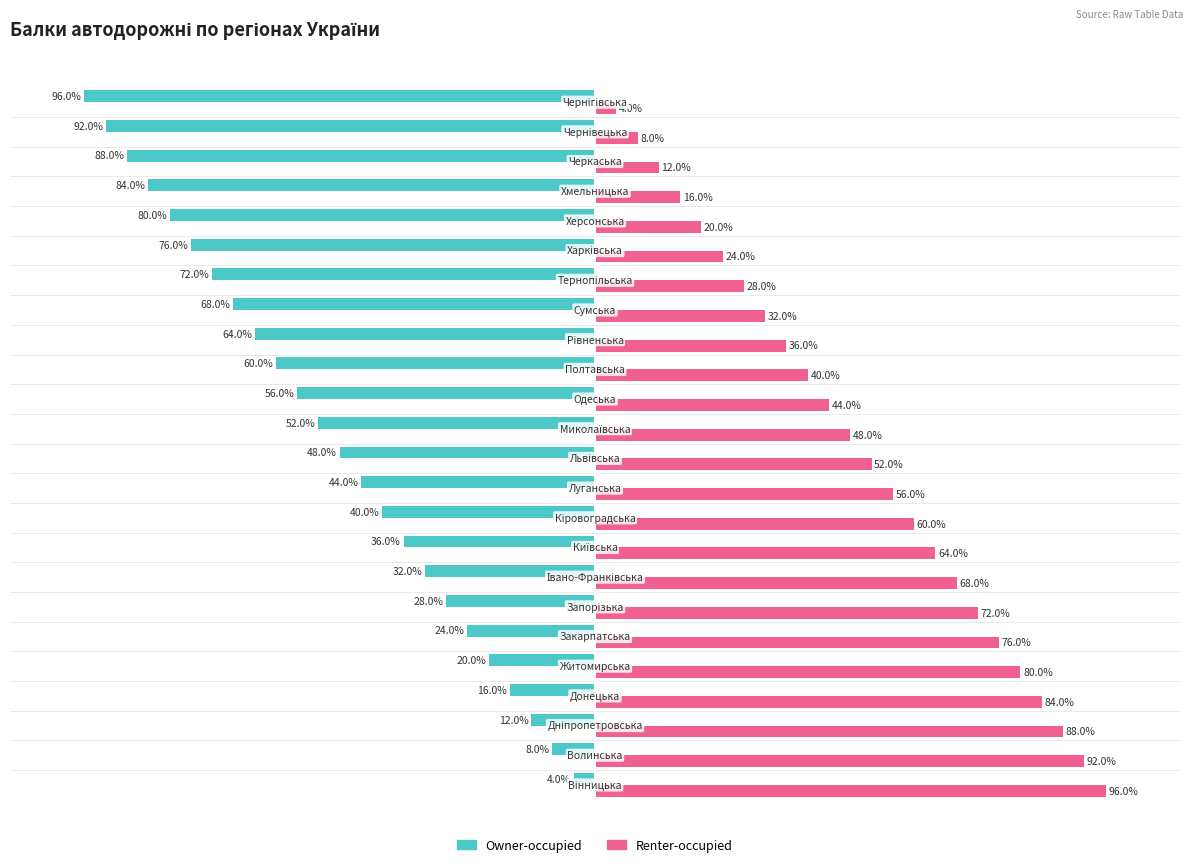

List the series in order of their overall mean, lowest first.

Owner-occupied, Renter-occupied